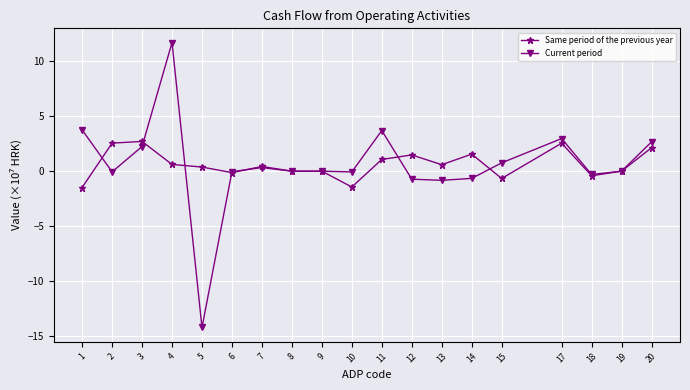

What is the value of the Same period of the previous year point at the 12th from the left?

1.5